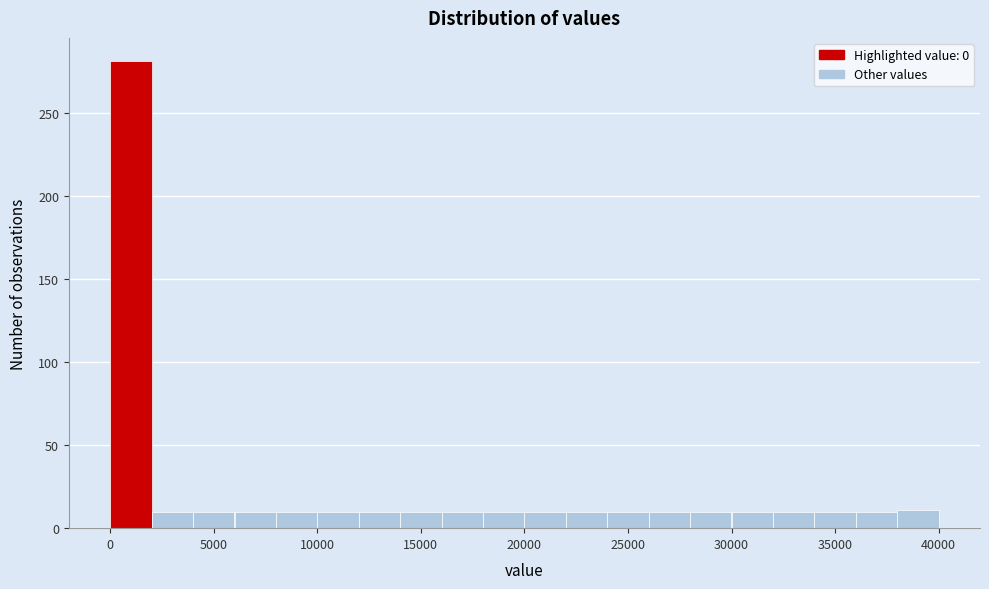

Reading left to right, transcribe this chart: for each bar, give the range it covers on the x-axis and its height. The values are not printed on the chart, so give them approximately, as read against the axis.

0 to 2000: 280
2000 to 4000: 10
4000 to 6000: 10
6000 to 8000: 10
8000 to 10000: 10
10000 to 12000: 10
12000 to 14000: 10
14000 to 16000: 10
16000 to 18000: 10
18000 to 20000: 10
20000 to 22000: 10
22000 to 24000: 10
24000 to 26000: 10
26000 to 28000: 10
28000 to 30000: 10
30000 to 32000: 10
32000 to 34000: 10
34000 to 36000: 10
36000 to 38000: 10
38000 to 40000: 10